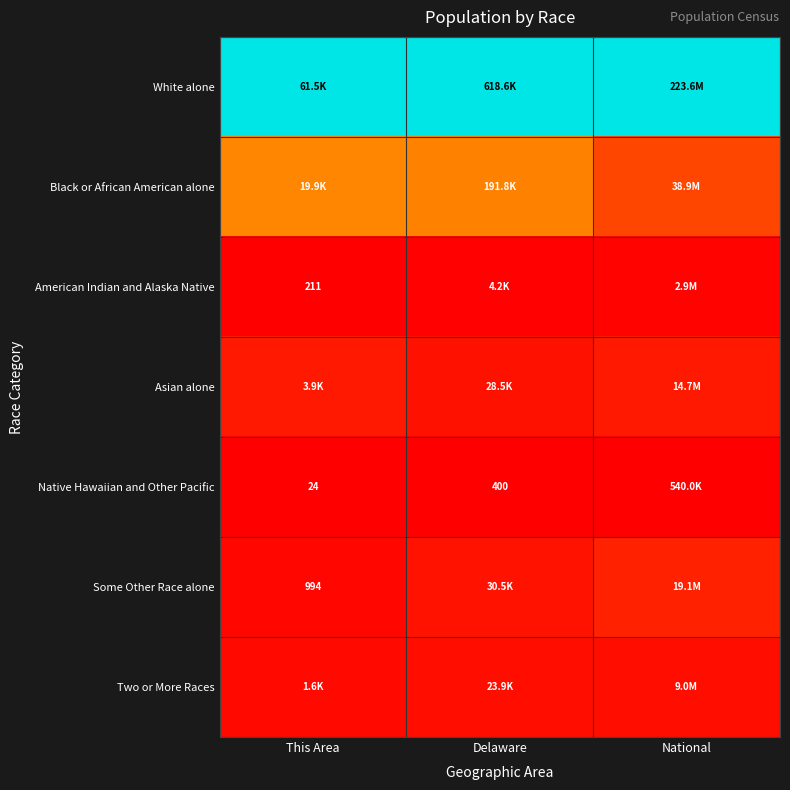

How many distinct data groups are displayed?

7